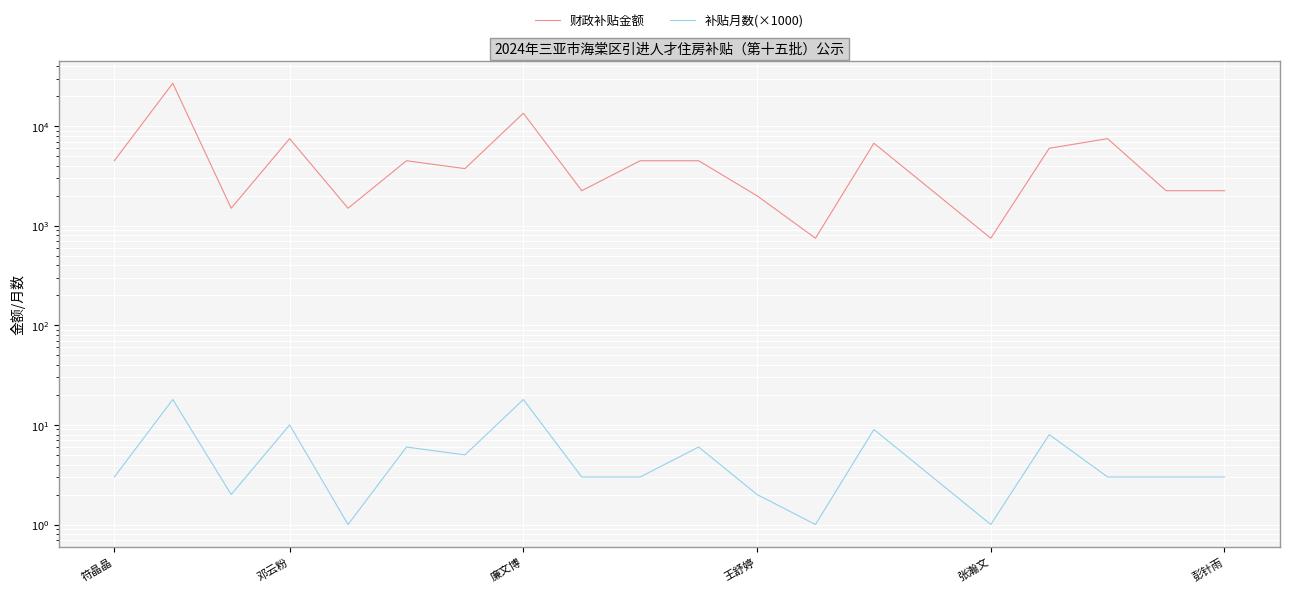

Which series has the largest total across all categories?

财政补贴金额